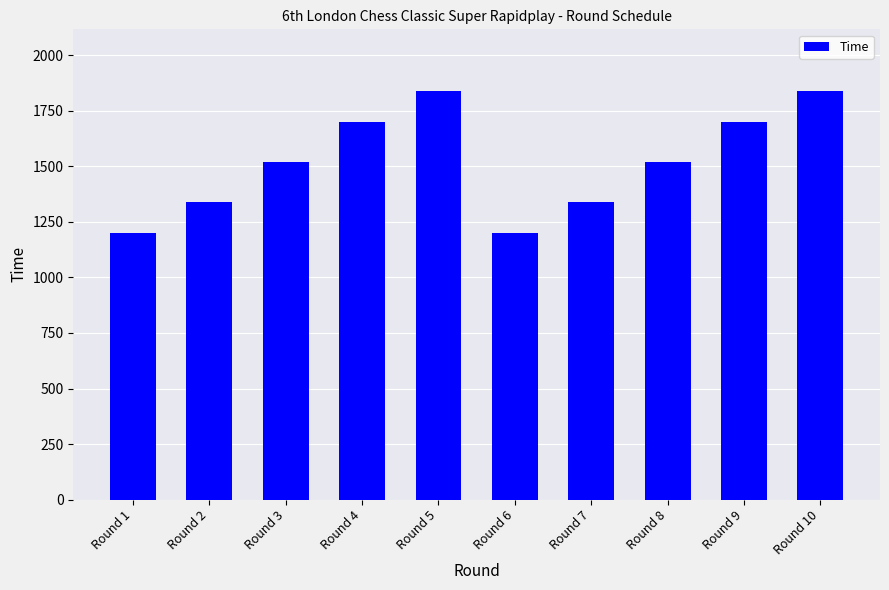

Is it true that the value at Round 4 is 1111?

False